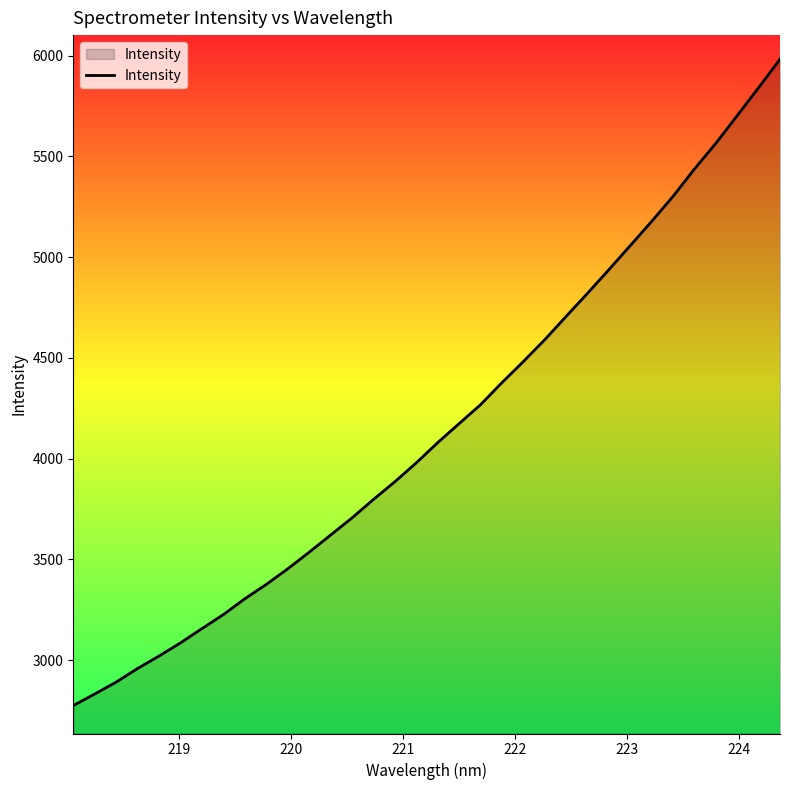

What is the smallest value displayed?

2774.2